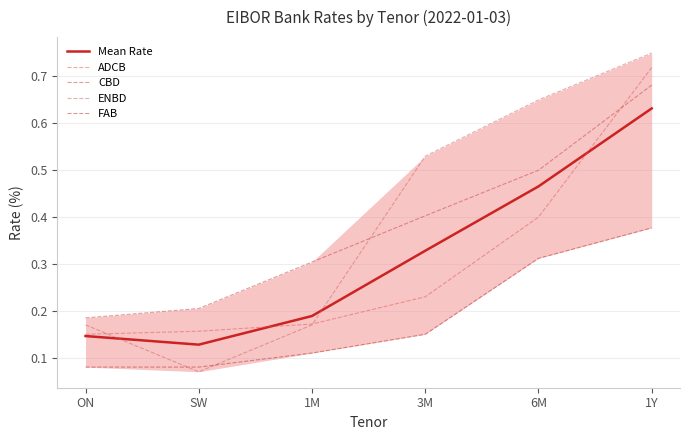

What is the label of the 5th point from the left?

6M